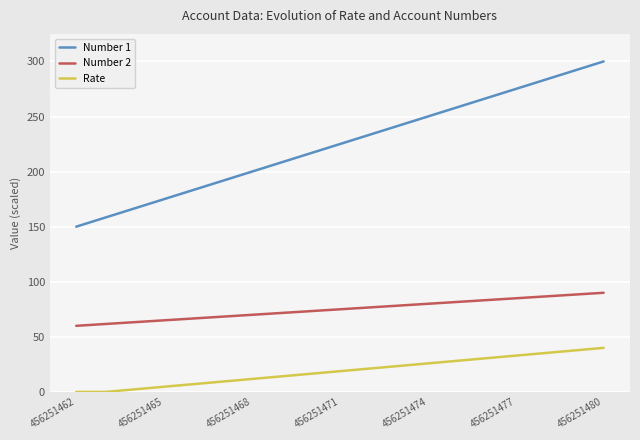

List the series in order of their overall mean, highest first.

Number 1, Number 2, Rate